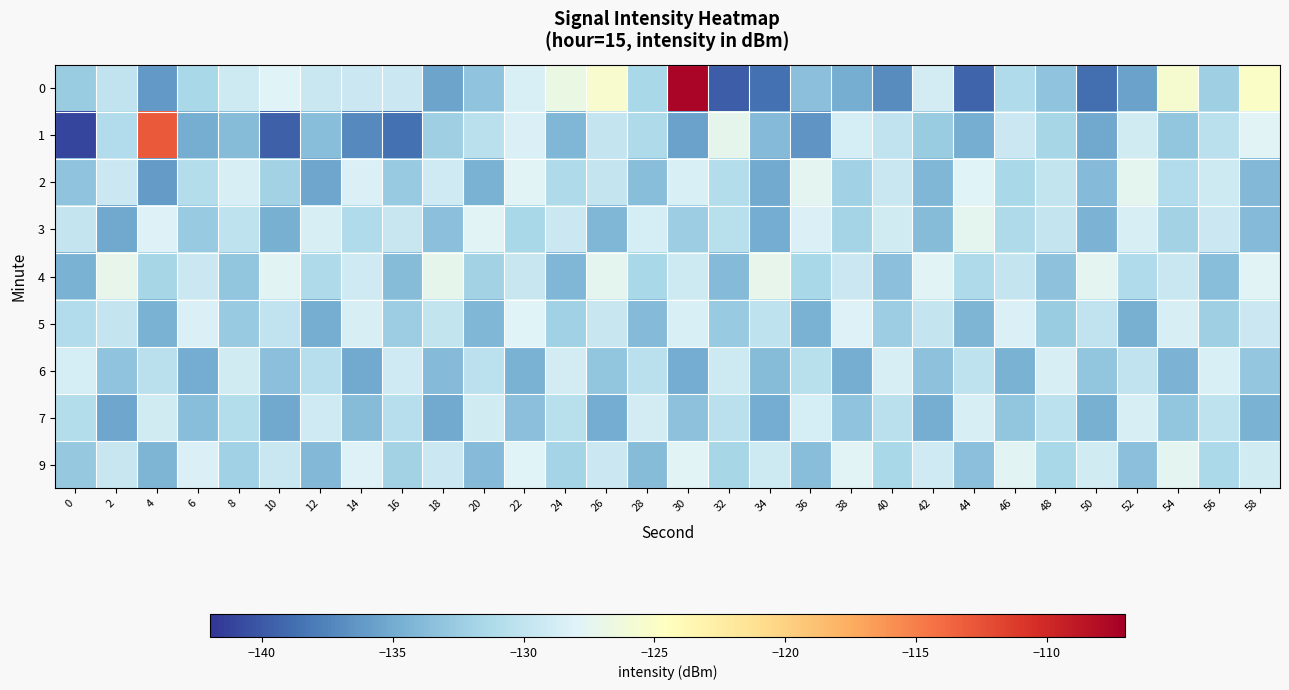

What is the difference between the highest and lowest values at 24?

7.5